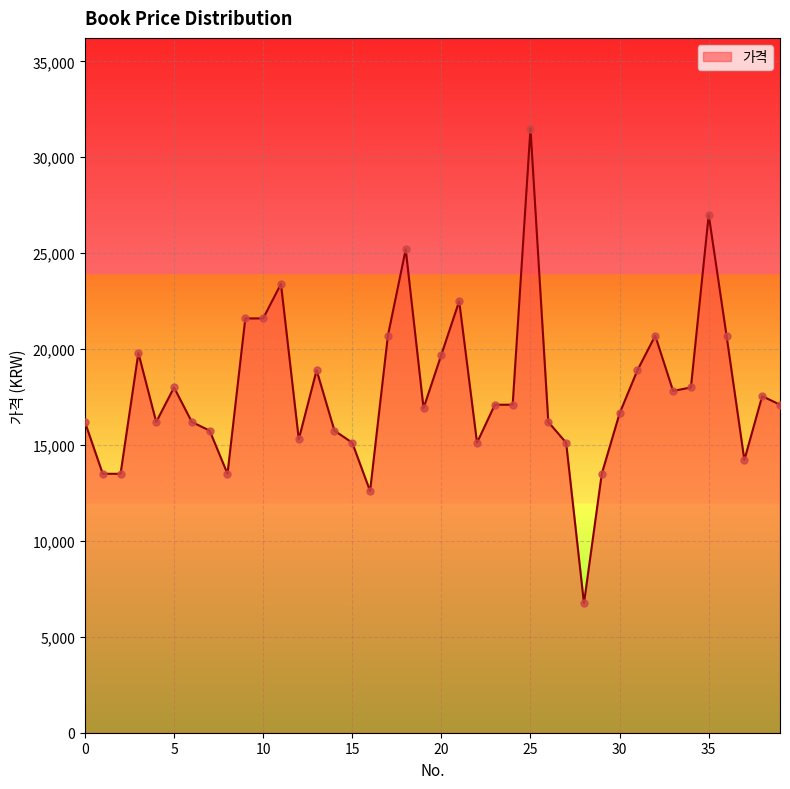

What is the maximum value shown in the chart?

31500